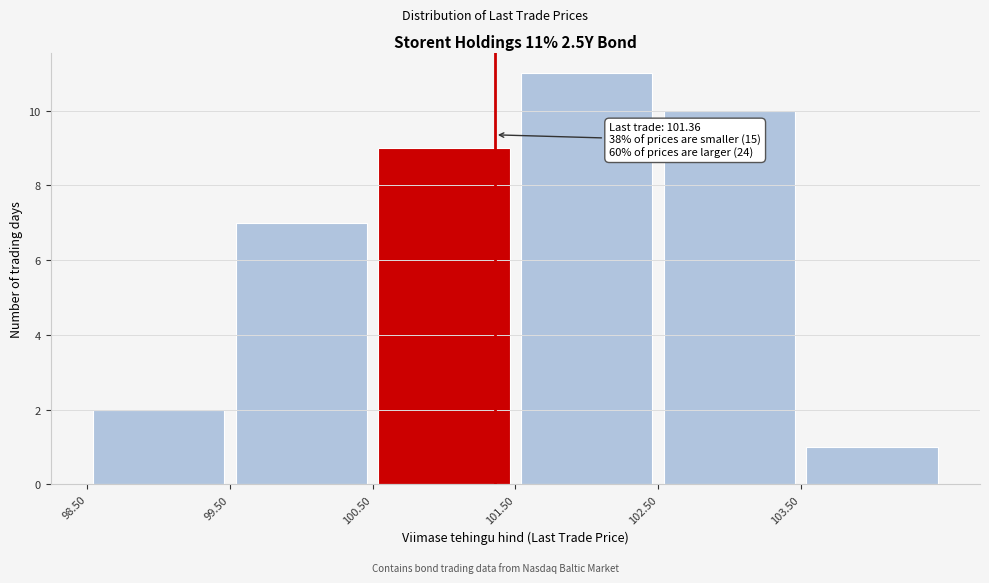

Over which range of the x-axis is the bar tallest?

101.5 to 102.5